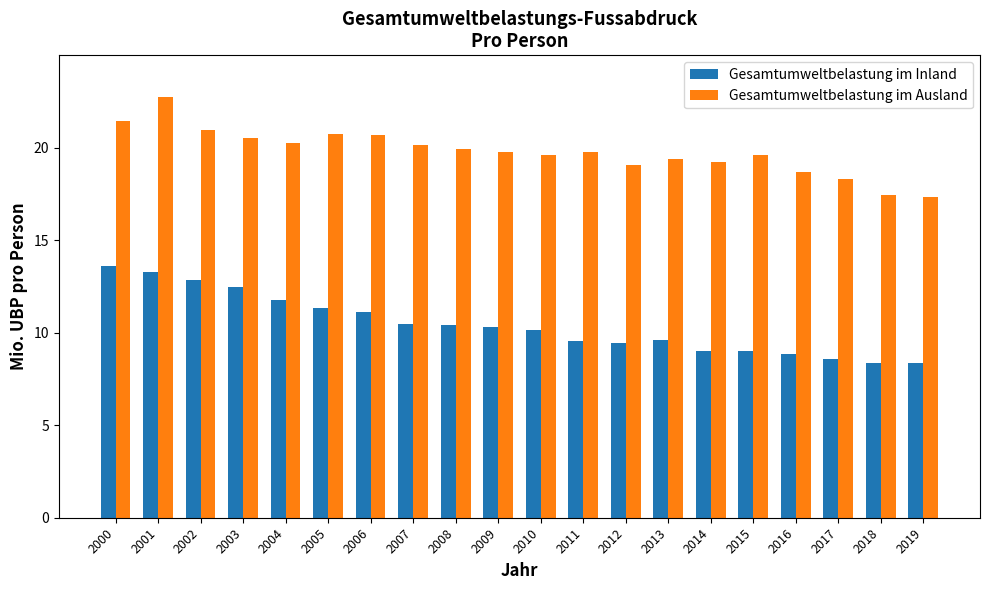

True or false: Gesamtumweltbelastung im Inland has a value of 13.3 at 2001.

True